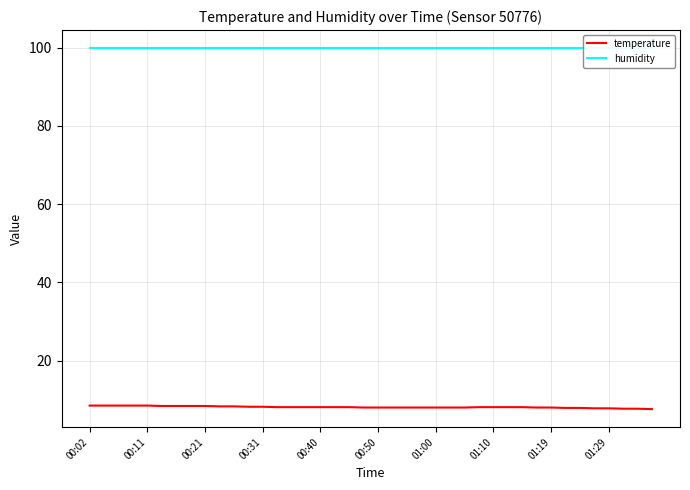

What is the maximum value for temperature?

8.5